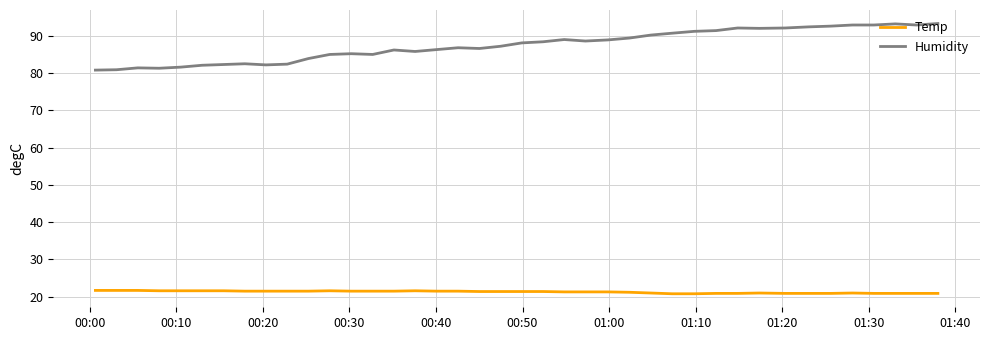

Rank the series by their maximum value, from lowest to highest.

Temp, Humidity